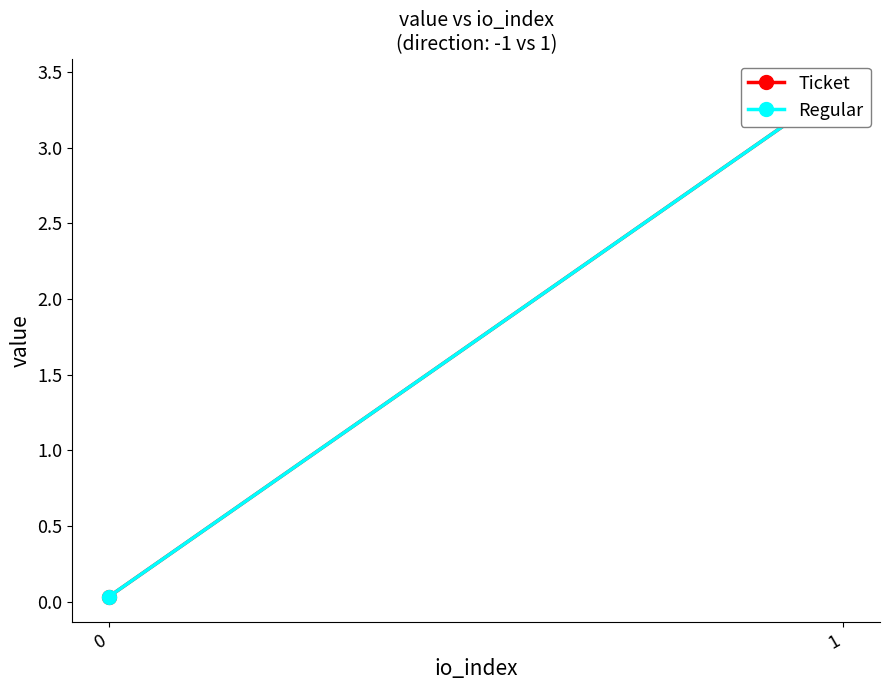

Which series changed the most between 0 and 1?

Ticket